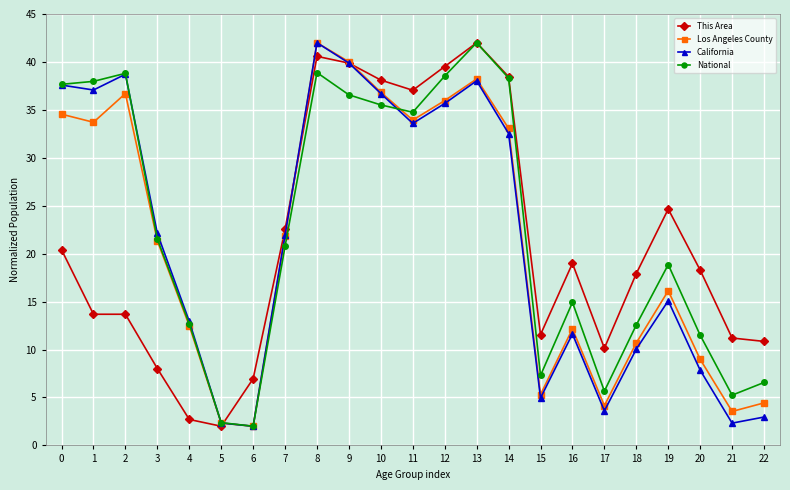

Between 11 and 20, which series saw the biggest shift?

California